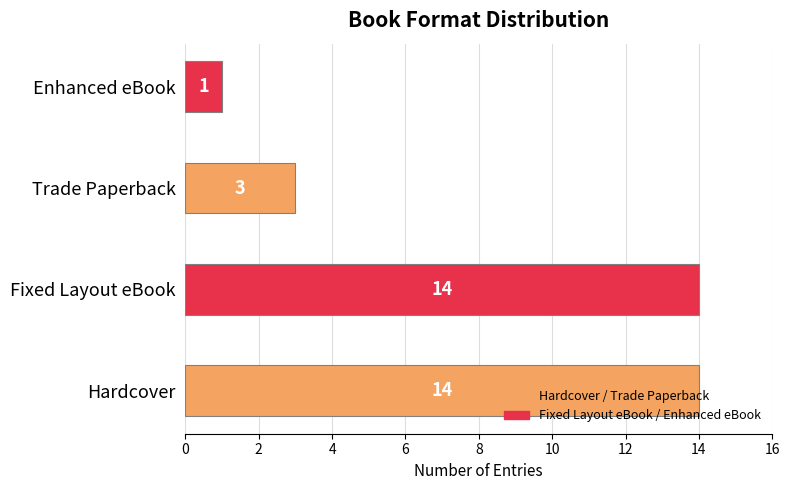

What is the difference between the maximum and minimum values?

13